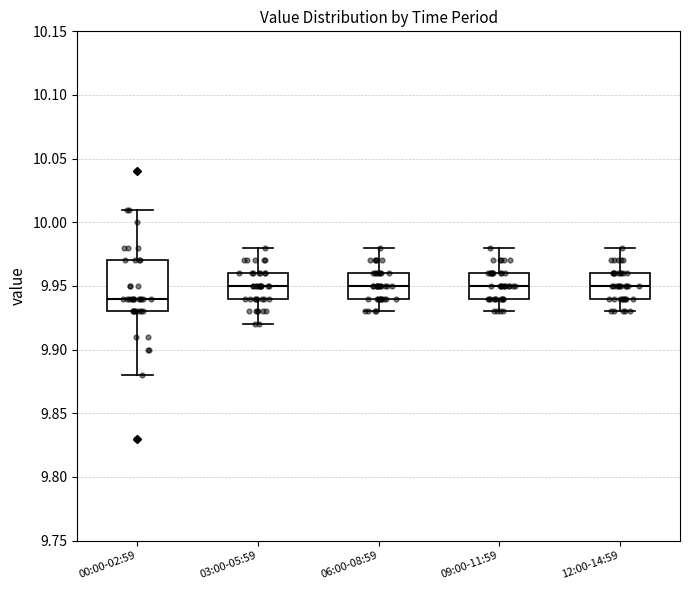

Reading left to right, transcribe this box plot: for each box, give where its median line is, the range the box spans, and where its two whiskers end, as read against the y-axis. The values are not printed on the chart, so give them approximately, as read against the axis.

00:00-02:59: median 9.94, box 9.93 to 9.97, whiskers 9.88 to 10.01
03:00-05:59: median 9.95, box 9.94 to 9.96, whiskers 9.92 to 9.98
06:00-08:59: median 9.95, box 9.94 to 9.96, whiskers 9.93 to 9.98
09:00-11:59: median 9.95, box 9.94 to 9.96, whiskers 9.93 to 9.98
12:00-14:59: median 9.95, box 9.94 to 9.96, whiskers 9.93 to 9.98